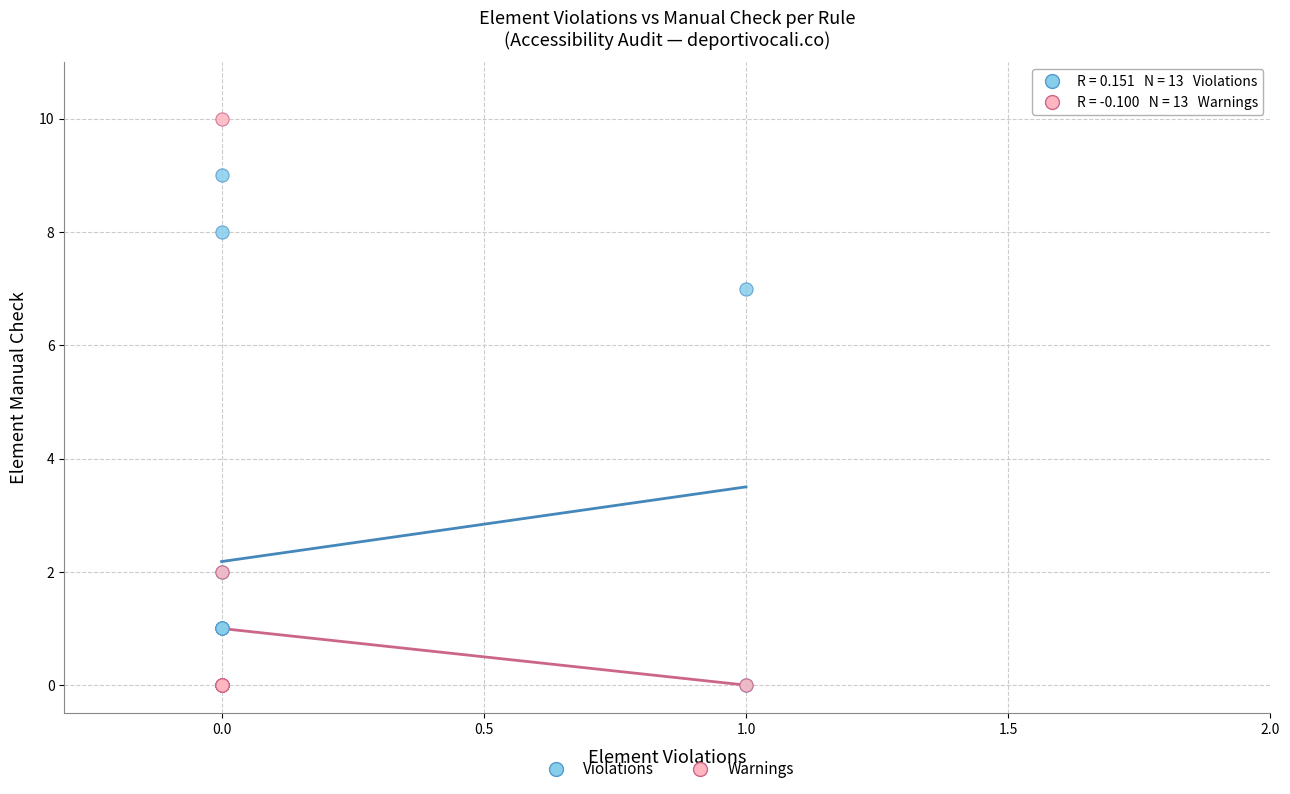

Which series contains the highest Y value?

Warnings